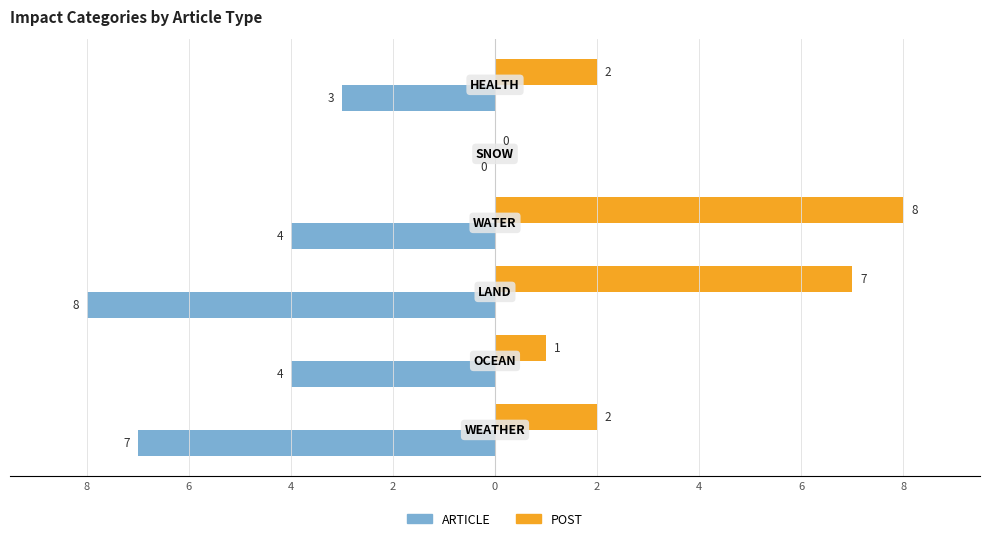

Reading left to right, what are all the values shown in this chart?

ARTICLE: -7	-4	-8	-4	0	-3
POST: 2	1	7	8	0	2